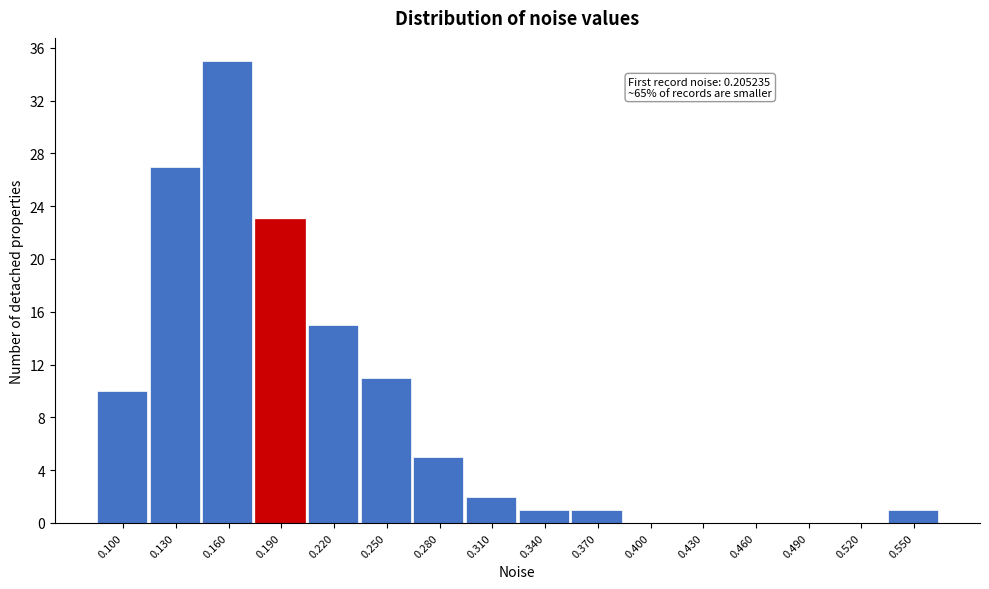

What is the sum of all values?

131